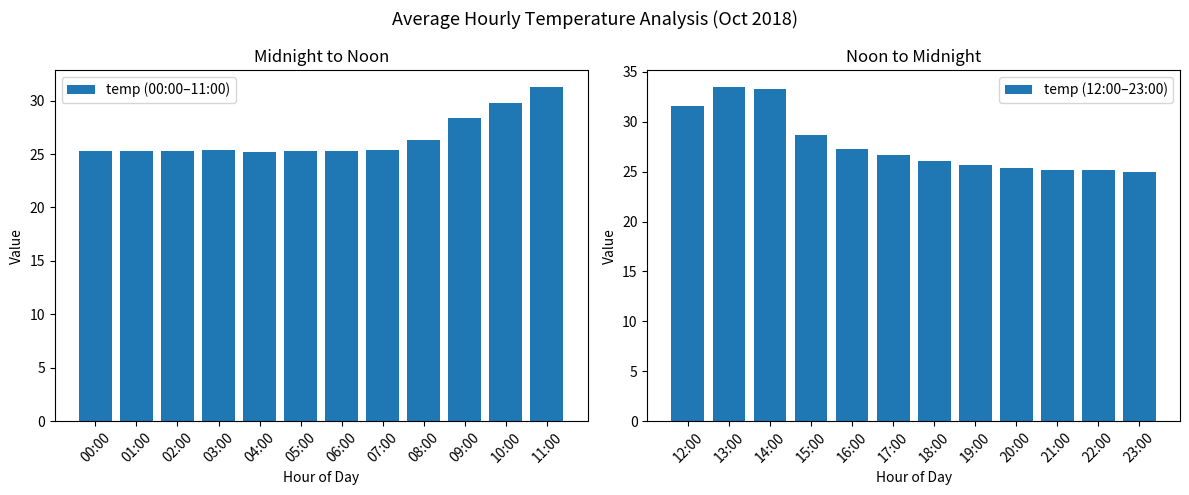

Reading left to right, list all the values displayed in this chart.

temp (00:00–11:00): 25.3	25.3	25.2	25.4	25.2	25.2	25.3	25.4	26.3	28.4	29.8	31.3
temp (12:00–23:00): 31.6	33.5	33.3	28.7	27.3	26.7	26.1	25.7	25.4	25.2	25.2	25.0